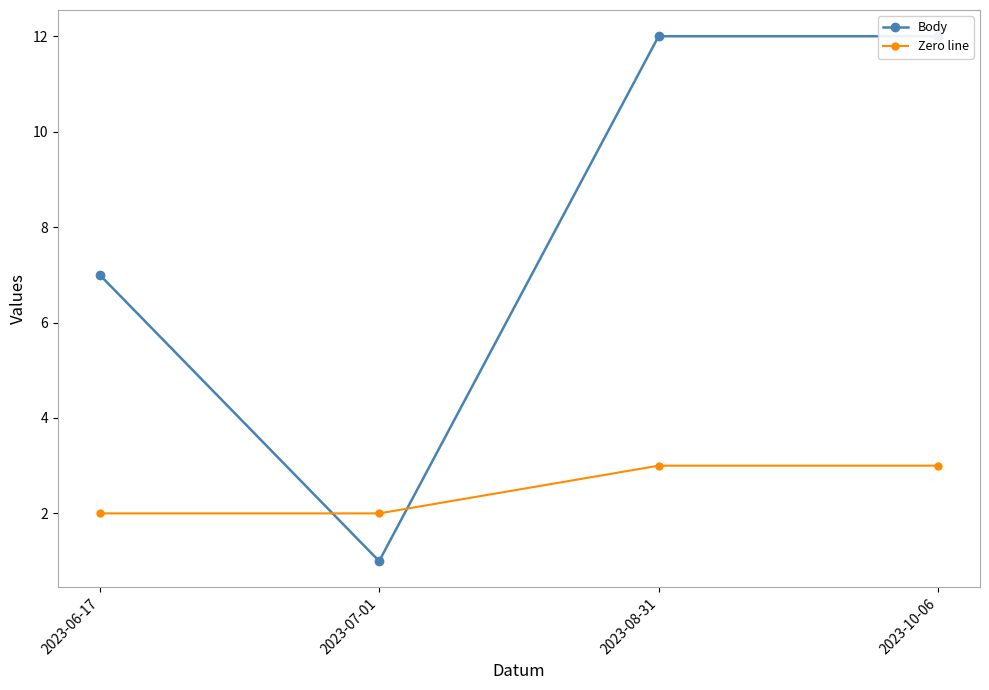

Rank the categories by Zero line value from lowest to highest.

2023-06-17, 2023-07-01, 2023-08-31, 2023-10-06